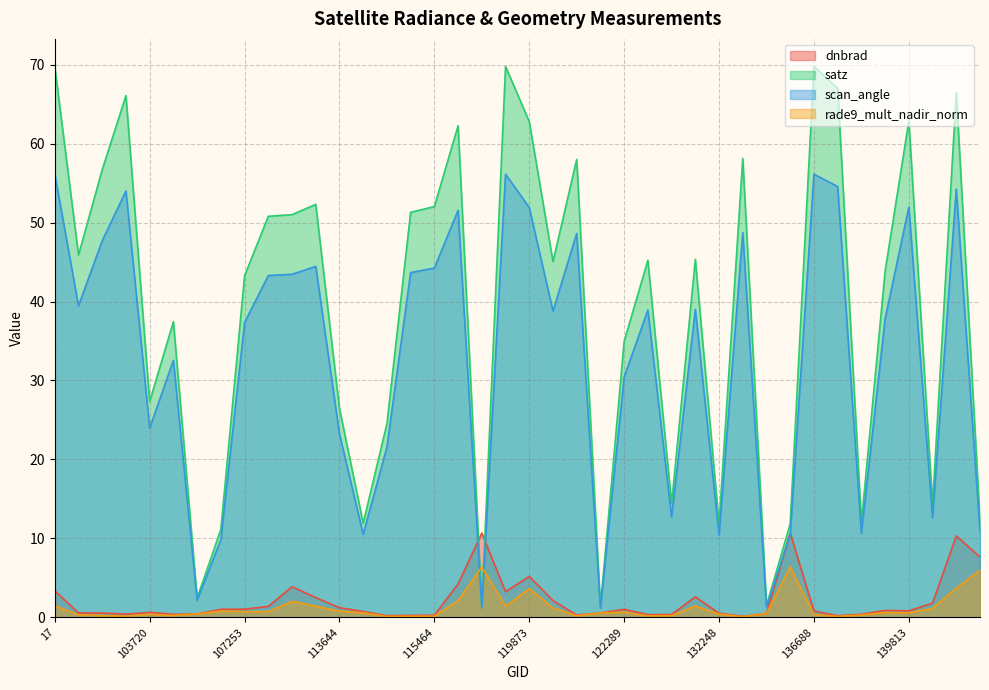

Rank the categories by scan_angle value from highest to lowest.

3797, 136688, 17, 137664, 7199, 103476, 139813, 119873, 115976, 132798, 121771, 102751, 113477, 115464, 115226, 113127, 109184, 101013, 131000, 122837, 120041, 138425, 107253, 104315, 122289, 103720, 113644, 115113, 123011, 140194, 141331, 138230, 113817, 135187, 132248, 107081, 104431, 133159, 119351, 122118